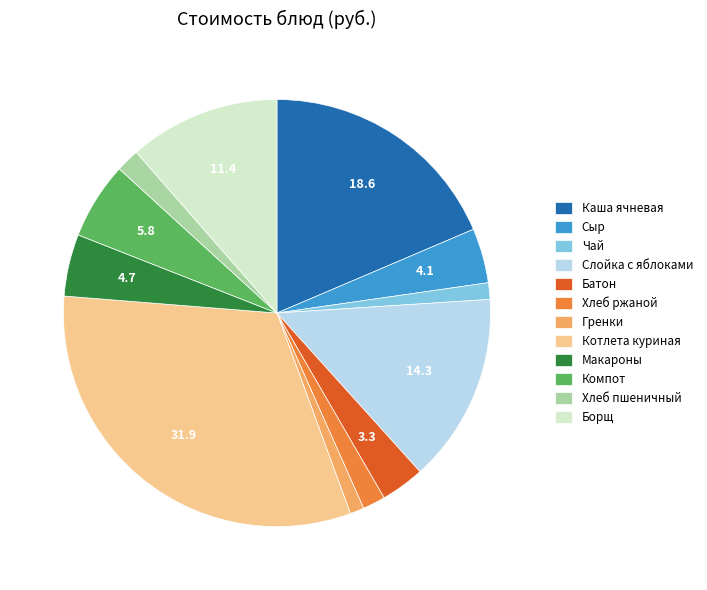

True or false: Батон accounts for 3% of the total.

True